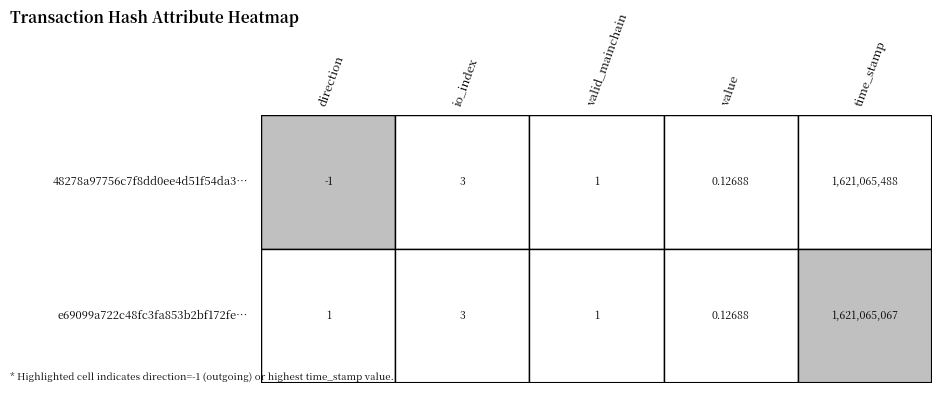

Where does the 48278a97756c7f8dd0ee4d51f54da336e606e71 series first go above 1?

io_index